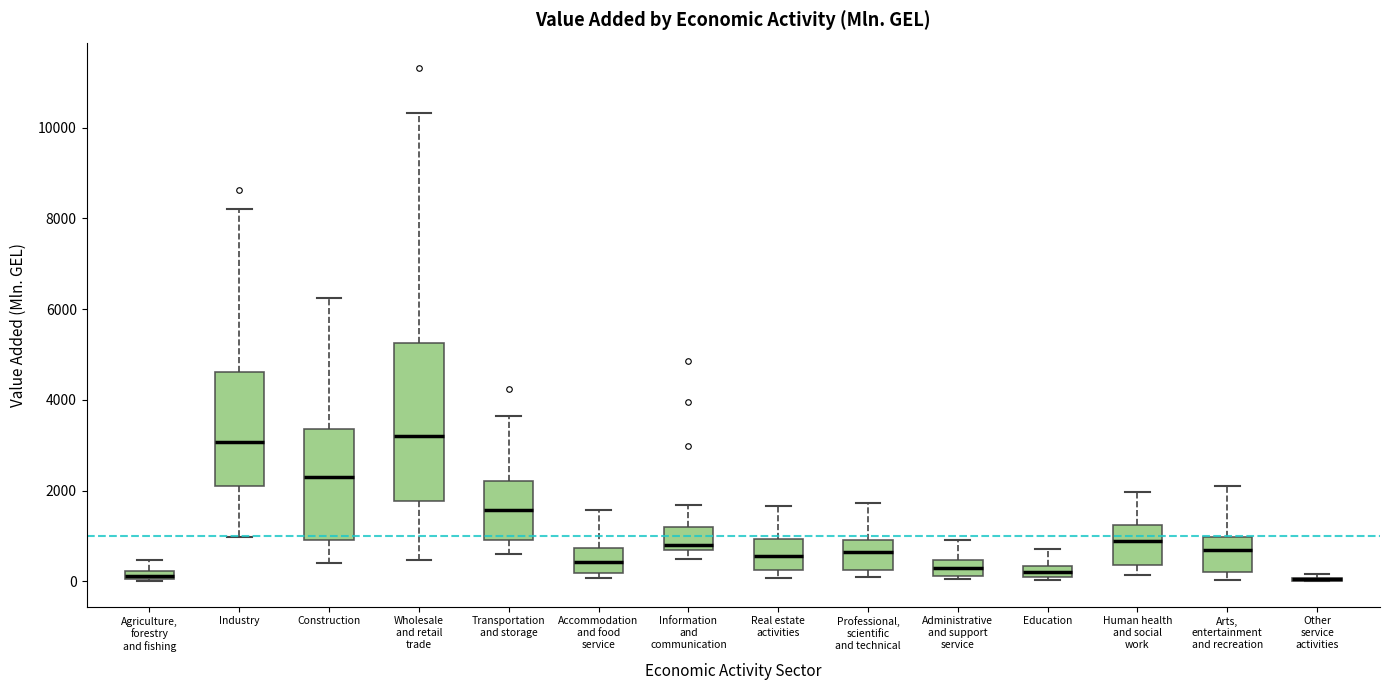

Where does the upper whisker of the box for Construction end on the y-axis? The values are not printed on the chart, so give them approximately, as read against the axis.

6200